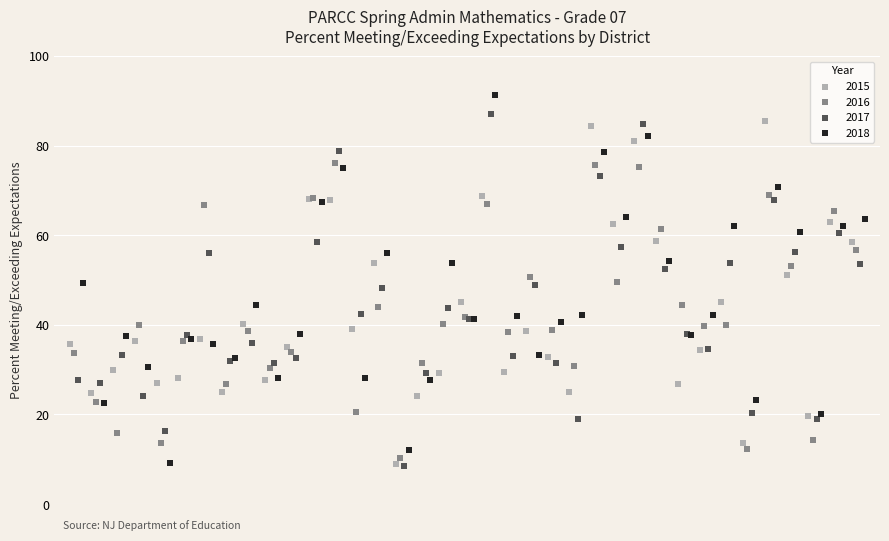

Which series contains the highest Y value?

2018